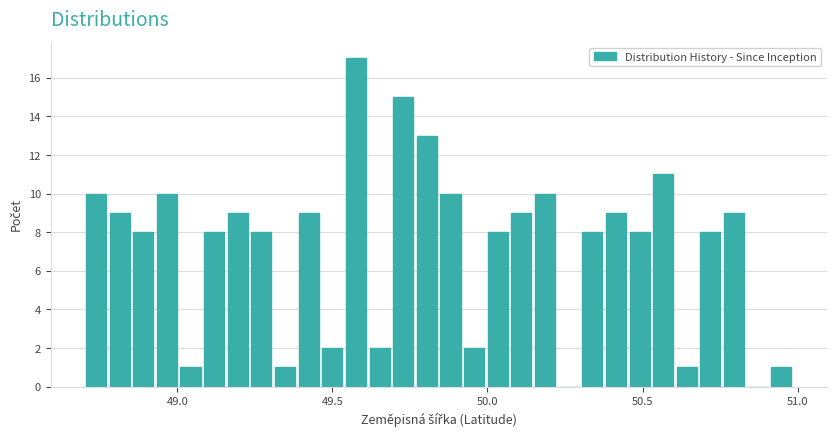

Around what value on the x-axis is the tallest bar? Give the approximate position of its centre, as read against the axis.

49.60